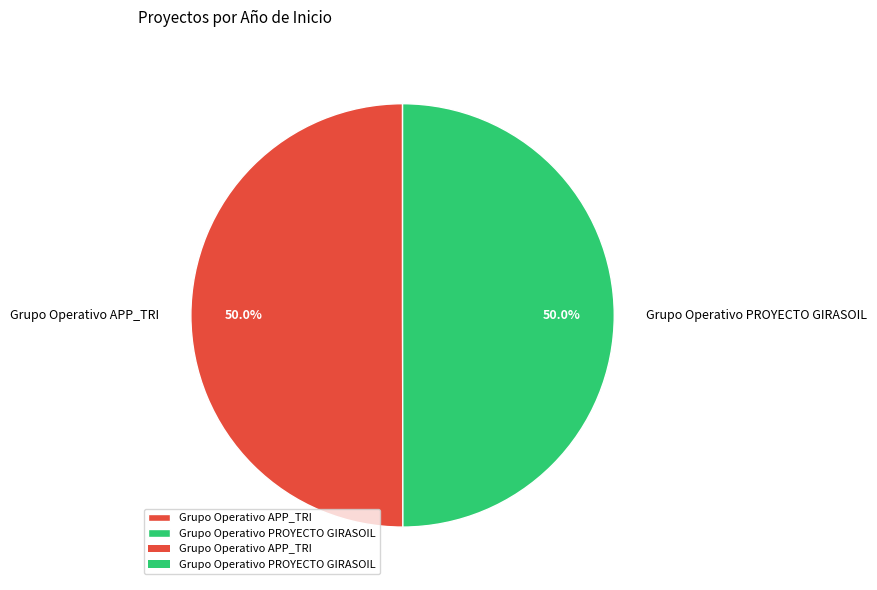

What percentage is the Grupo Operativo PROYECTO GIRASOIL slice, to the nearest percent?

50%